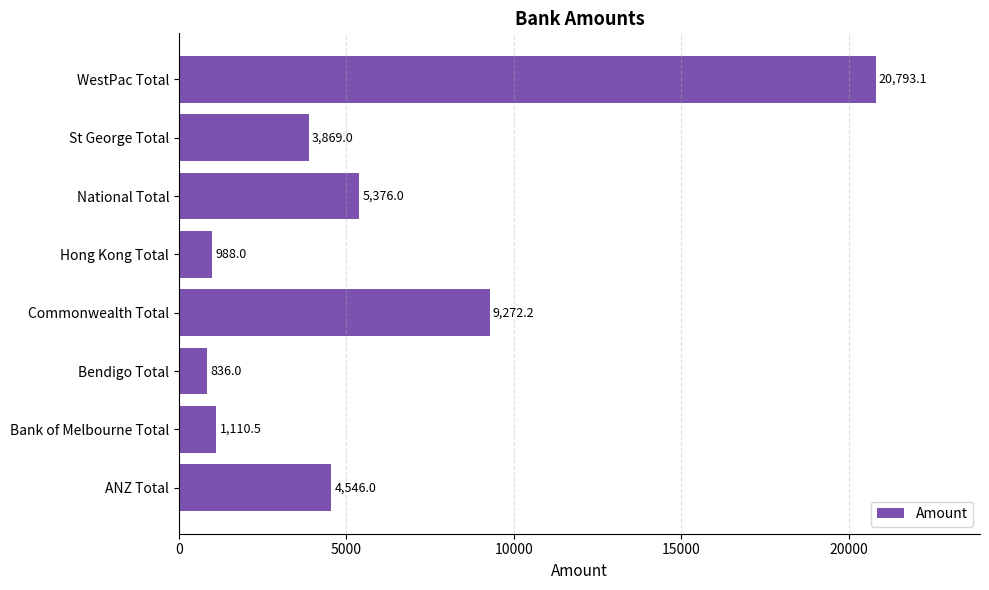

What is the approximate value at Hong Kong Total?

988.0